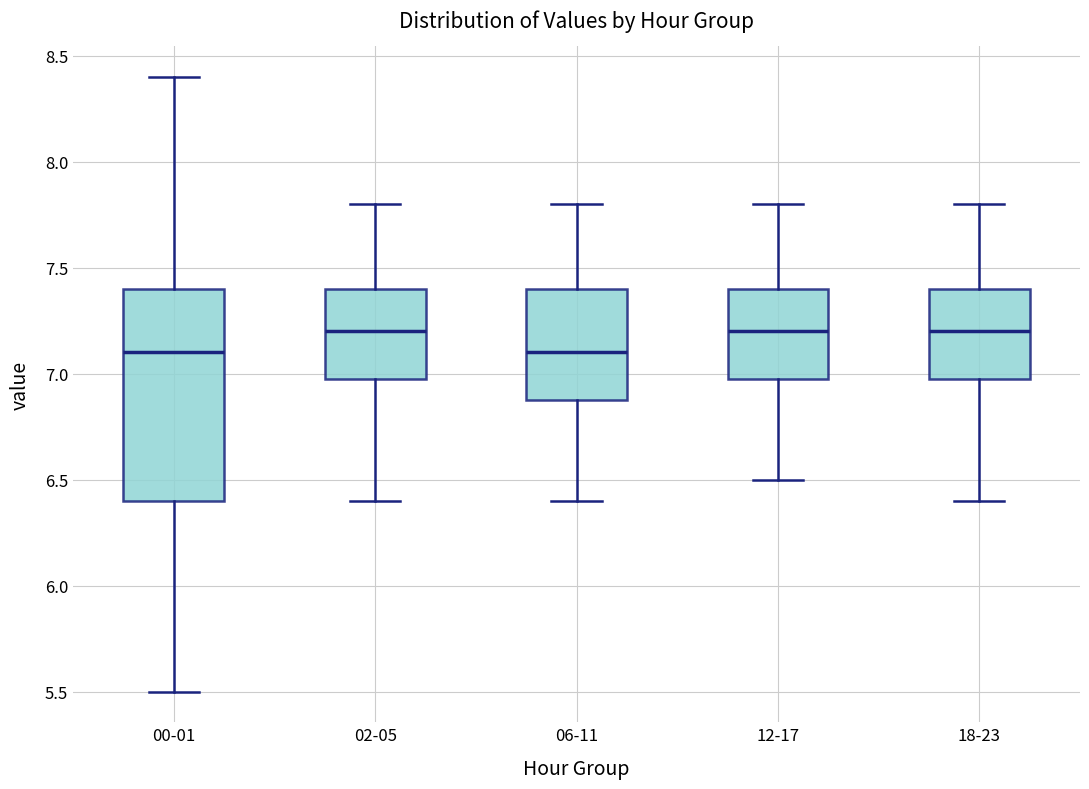

Reading left to right, transcribe this box plot: for each box, give where its median line is, the range the box spans, and where its two whiskers end, as read against the y-axis. The values are not printed on the chart, so give them approximately, as read against the axis.

00-01: median 7.1, box 6.4 to 7.4, whiskers 5.5 to 8.4
02-05: median 7.2, box 7.0 to 7.4, whiskers 6.4 to 7.8
06-11: median 7.1, box 6.9 to 7.4, whiskers 6.4 to 7.8
12-17: median 7.2, box 7.0 to 7.4, whiskers 6.5 to 7.8
18-23: median 7.2, box 7.0 to 7.4, whiskers 6.4 to 7.8